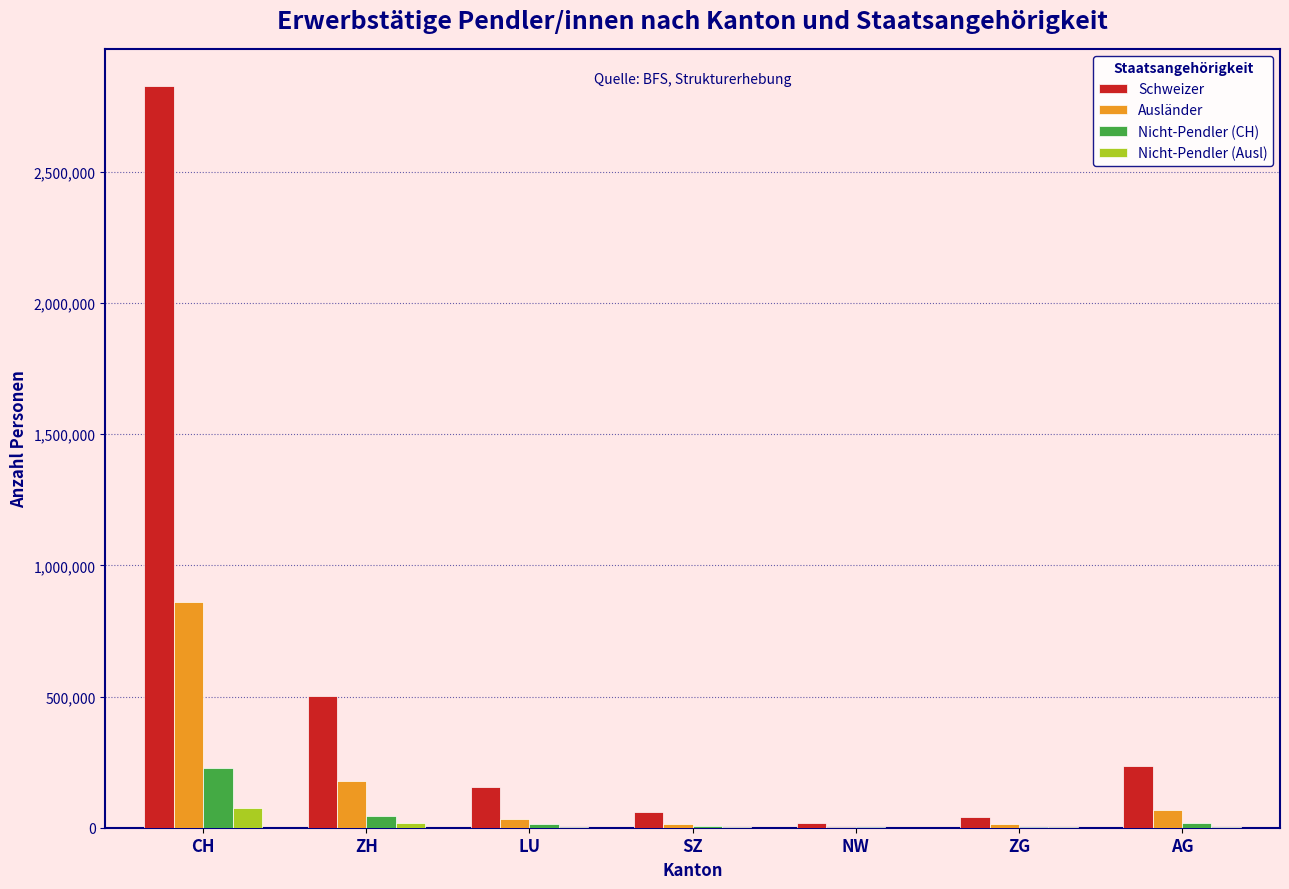

What is the maximum value shown in the chart?

2827819